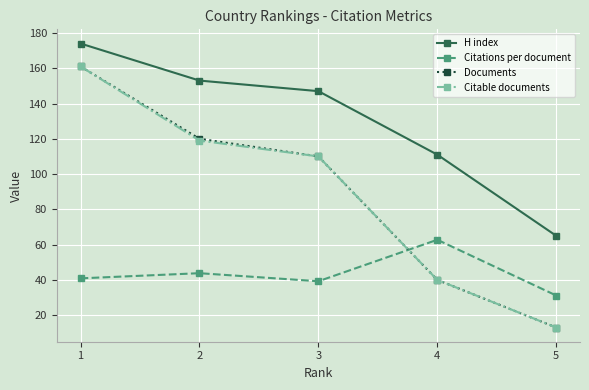

The Documents series shows 161.0 at 1. True or false?

True